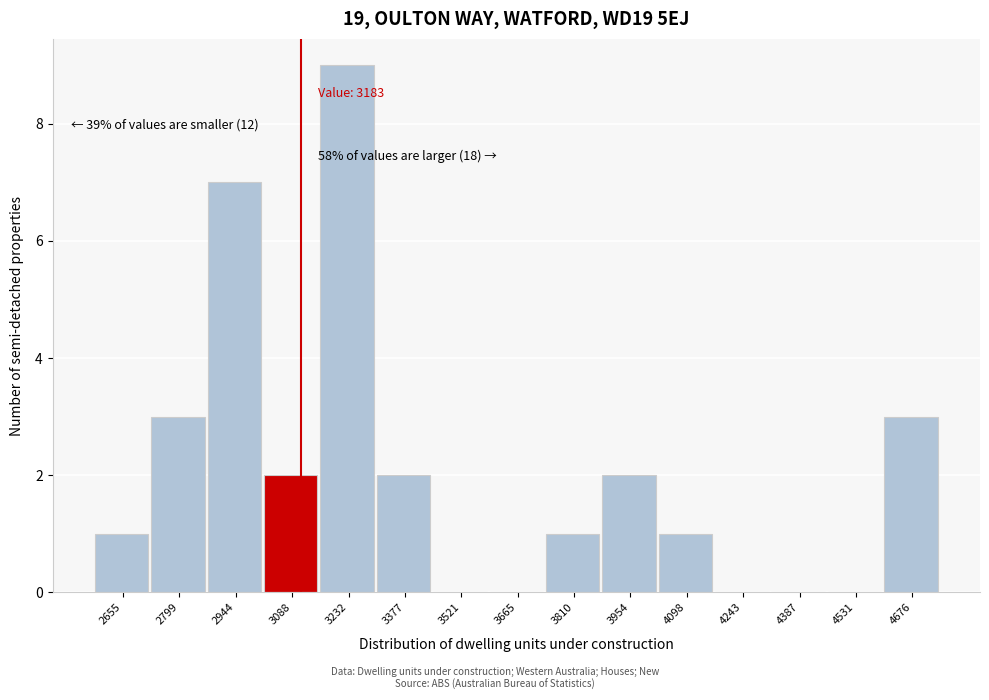

Reading left to right, transcribe all the data shown in this chart.

2655=1	2799=3	2944=7	3088=2	3232=9	3377=2	3521=0	3665=0	3810=1	3954=2	4098=1	4243=0	4387=0	4531=0	4676=3